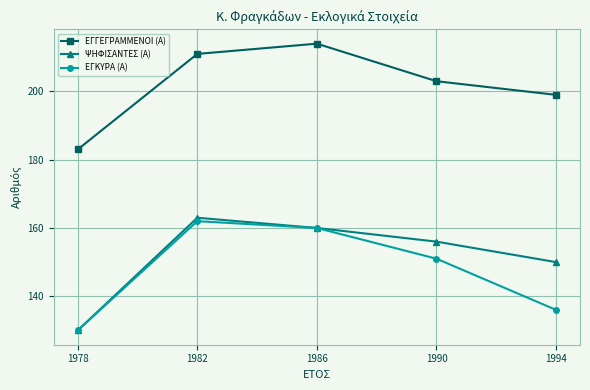

What is the spread (max minus min) of values at 1990?

52